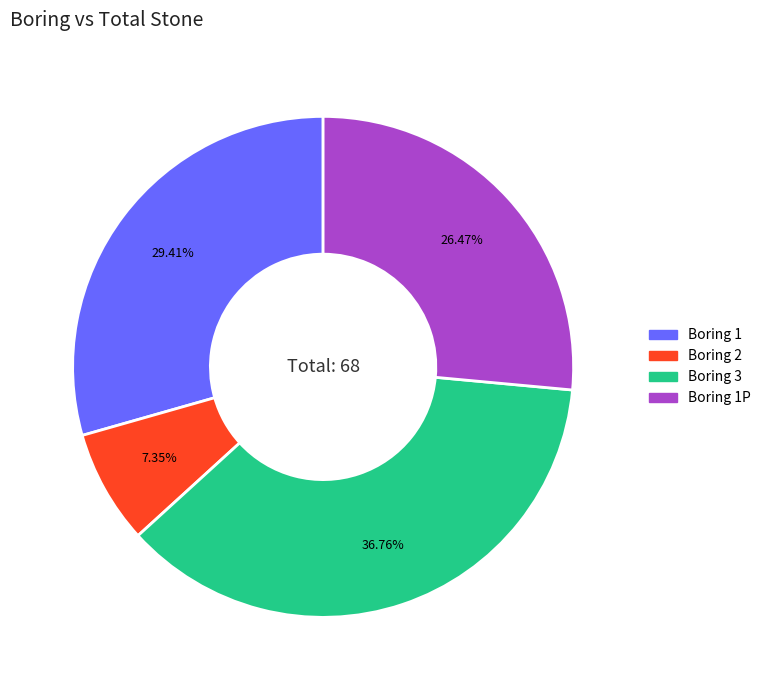

Is there any slice that represents more than half of the pie?

No